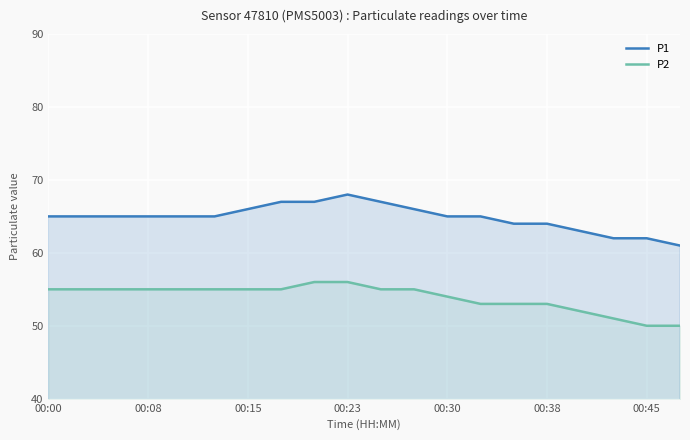

What are all the series names shown in the legend?

P1, P2